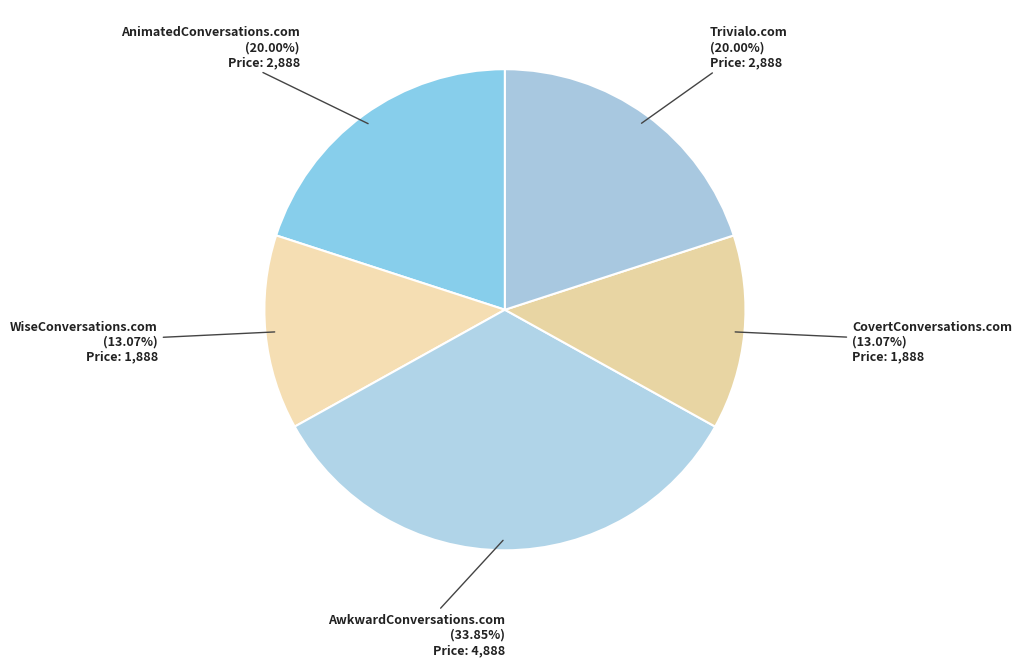

How many segments does this pie chart have?

5